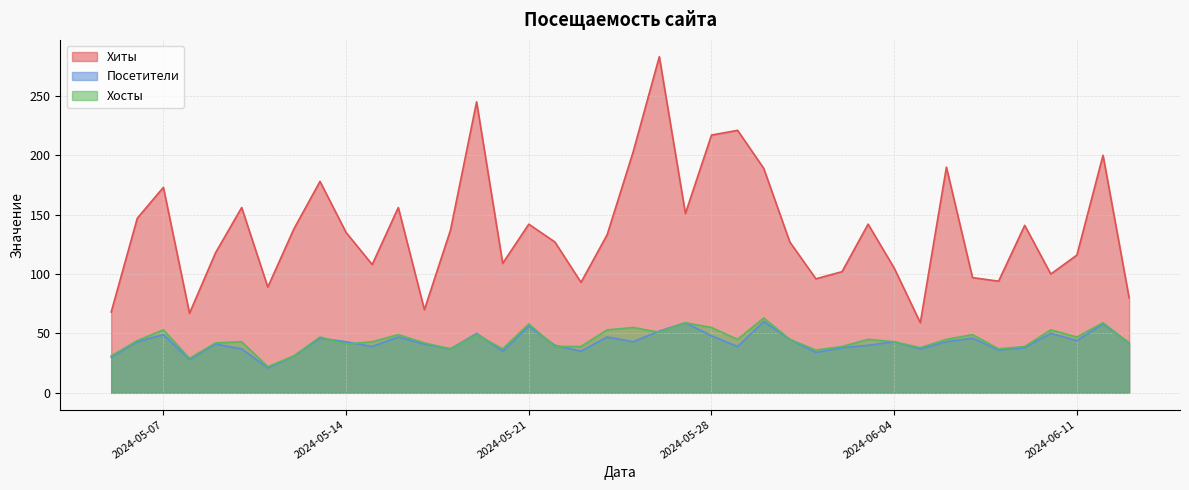

What is the difference between the maximum and minimum values in the Хосты series?

41